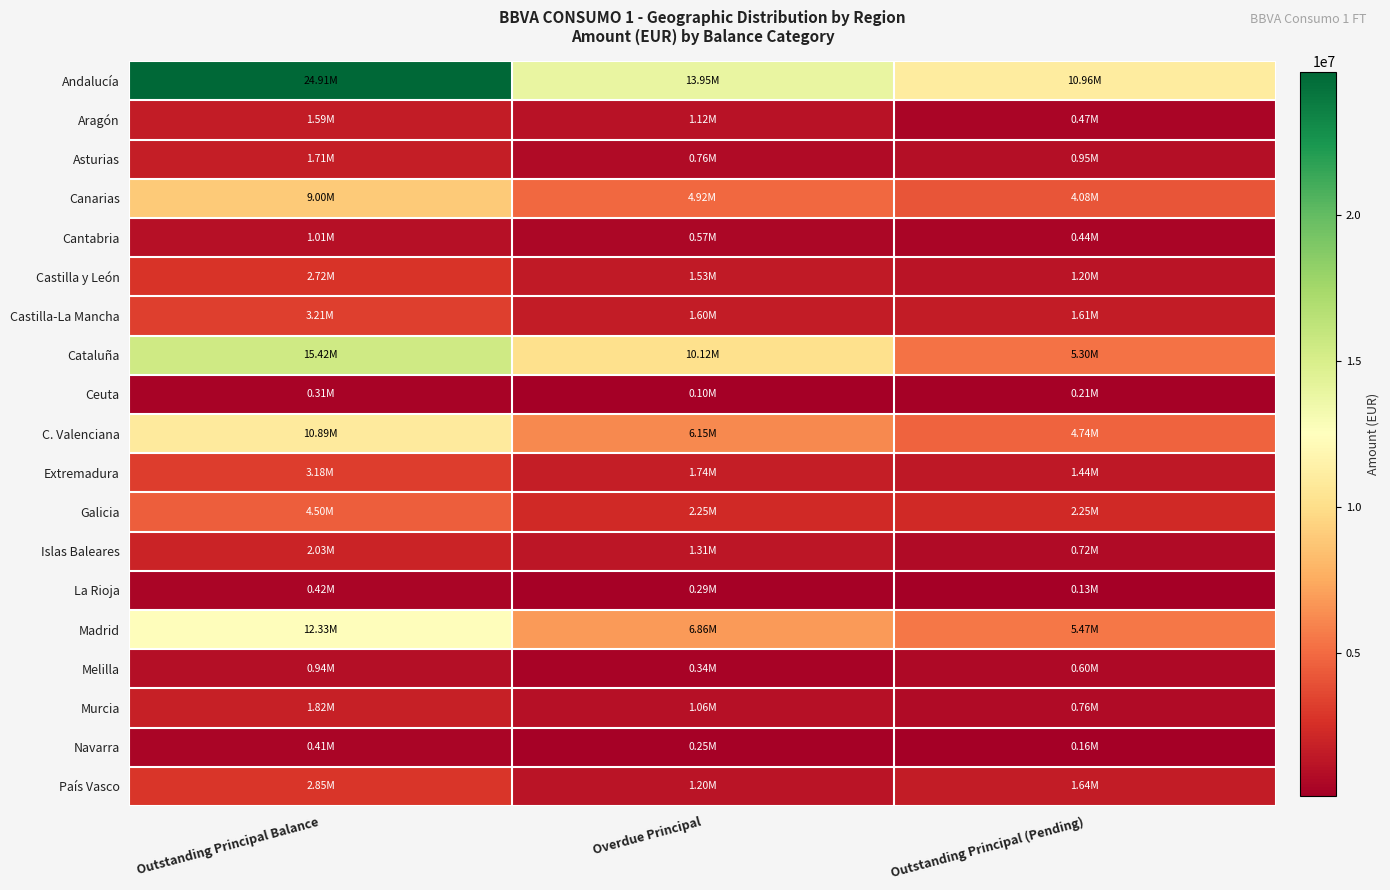

Rank the series at Overdue Principal from lowest to highest value.

Ceuta, Navarra, La Rioja, Melilla, Cantabria, Asturias, Murcia, Aragón, País Vasco, Islas Baleares, Castilla y León, Castilla-La Mancha, Extremadura, Galicia, Canarias, C. Valenciana, Madrid, Cataluña, Andalucía